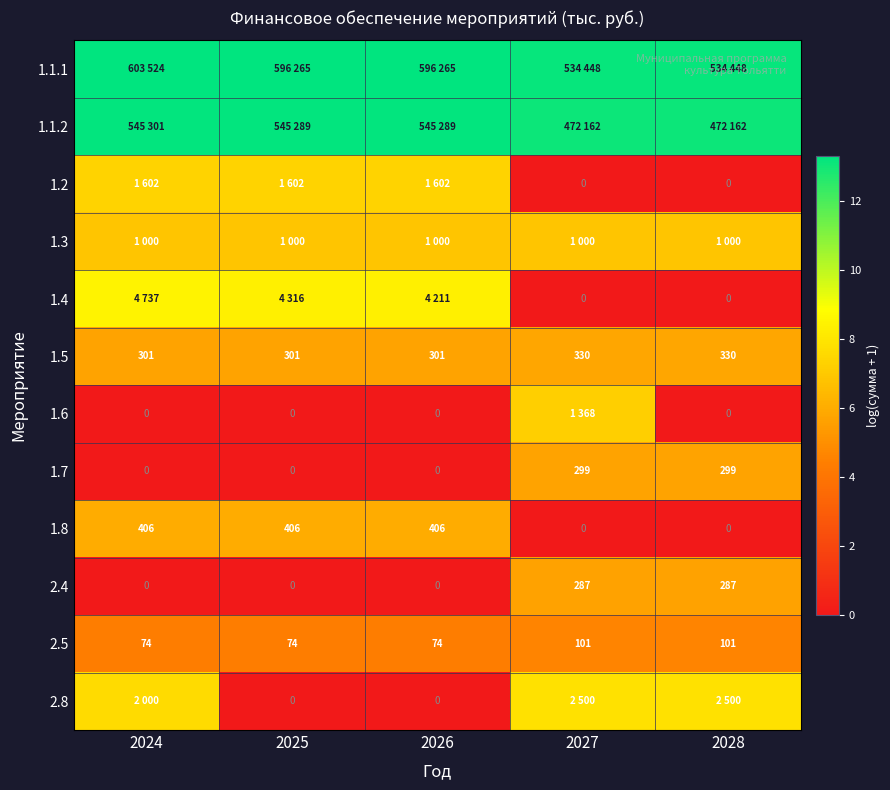

Is it true that 1.7 equals 0.0 at 2025?

True